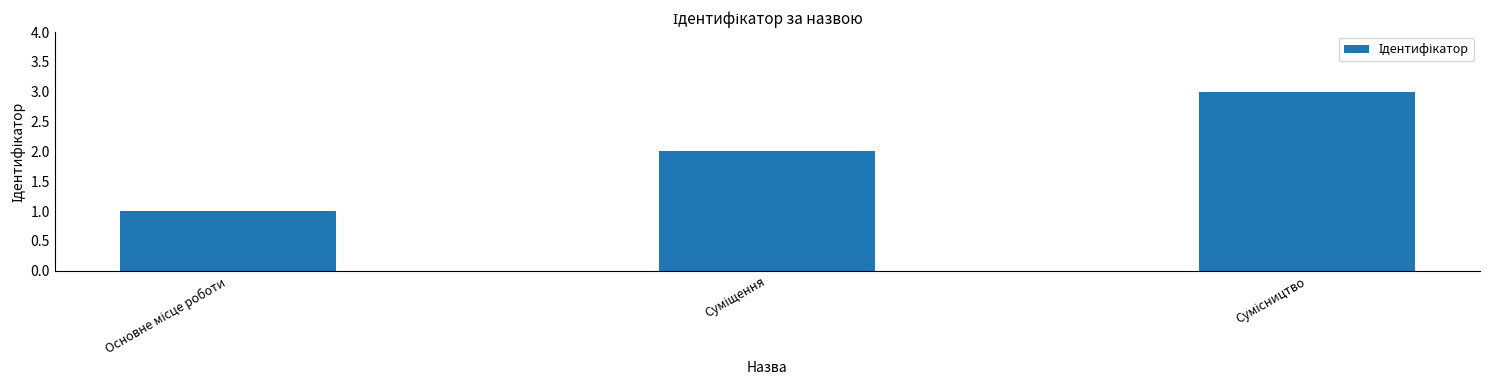

What is the maximum value shown in the chart?

3